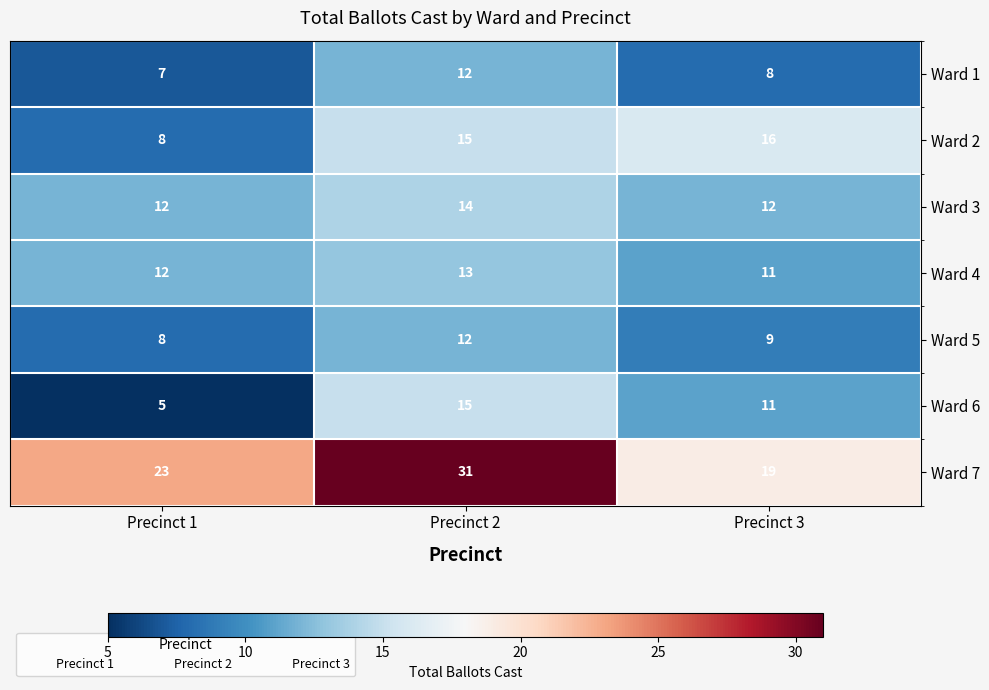

What is the average value of the Ward 2 series?

13